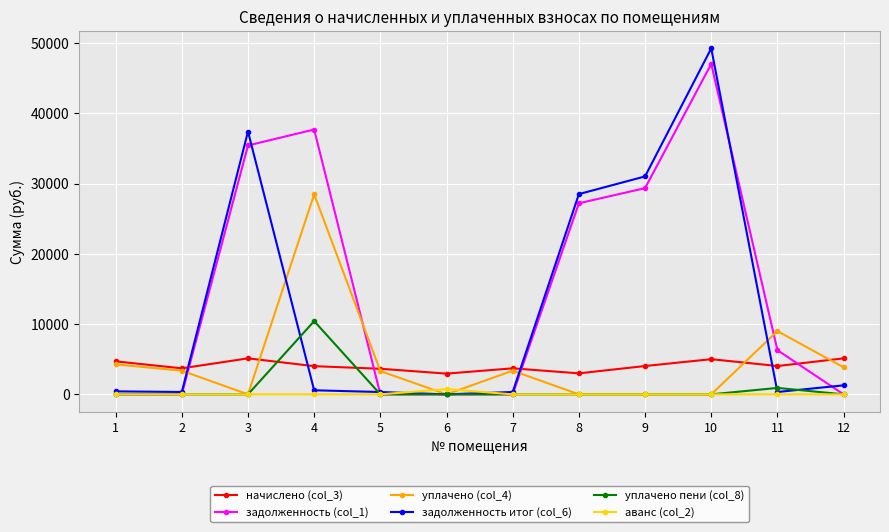

At which category is the sum across all series the highest?

10